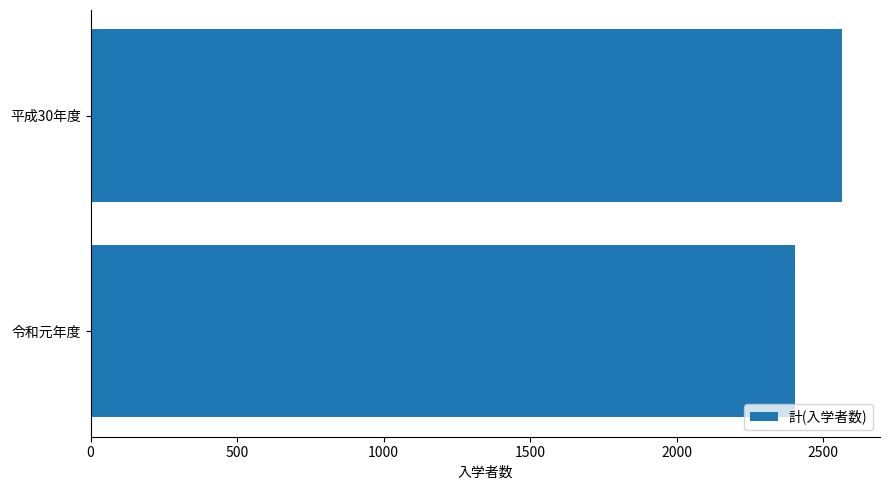

What is the ratio of the value at 令和元年度 to the value at 平成30年度?

0.9